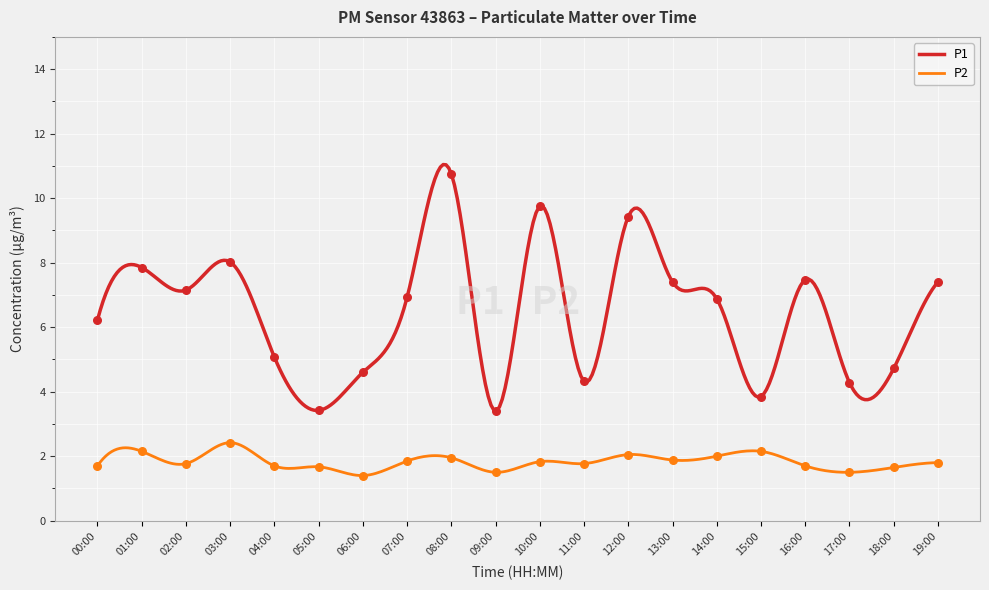

What are all the series names shown in the legend?

P1, P2